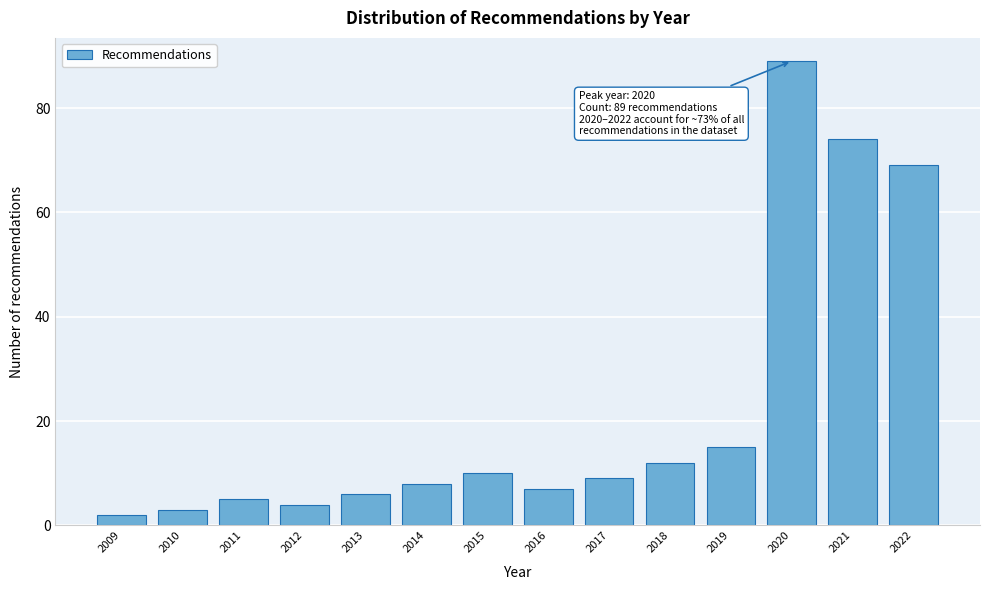

Reading left to right, extract all data points from this chart.

2	3	5	4	6	8	10	7	9	12	15	89	74	69